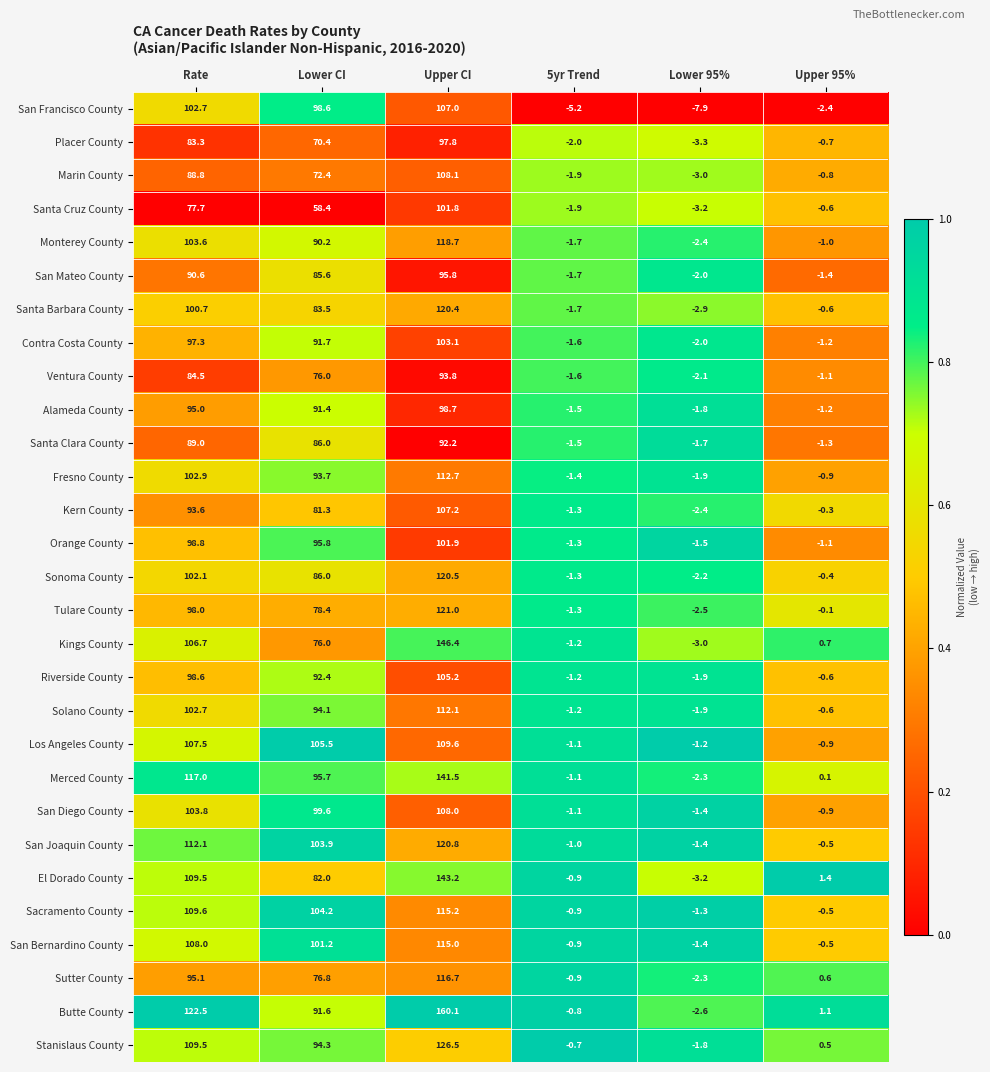

At how many categories does at least one series exceed 0?

4